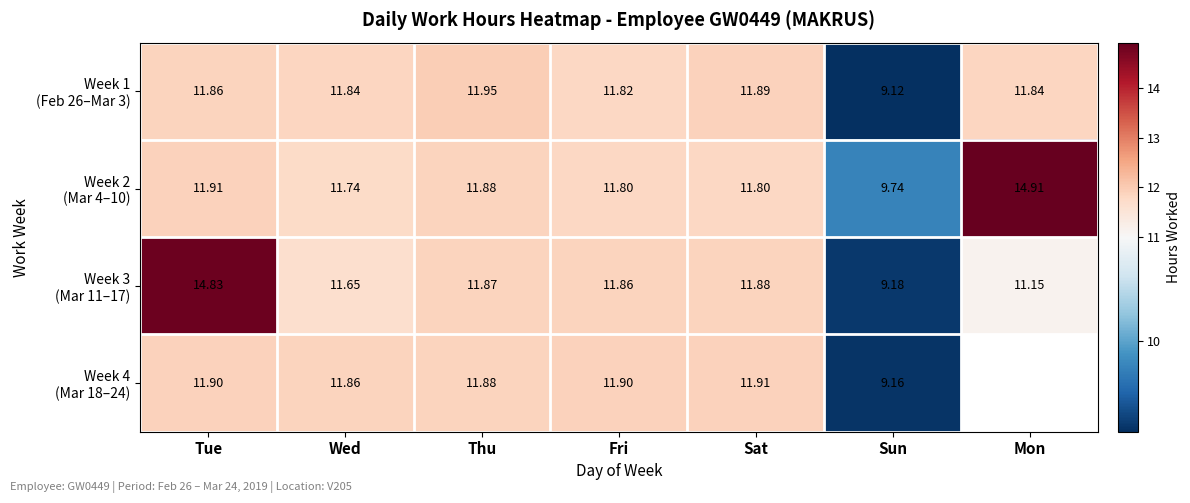

What is the smallest value displayed?

9.1